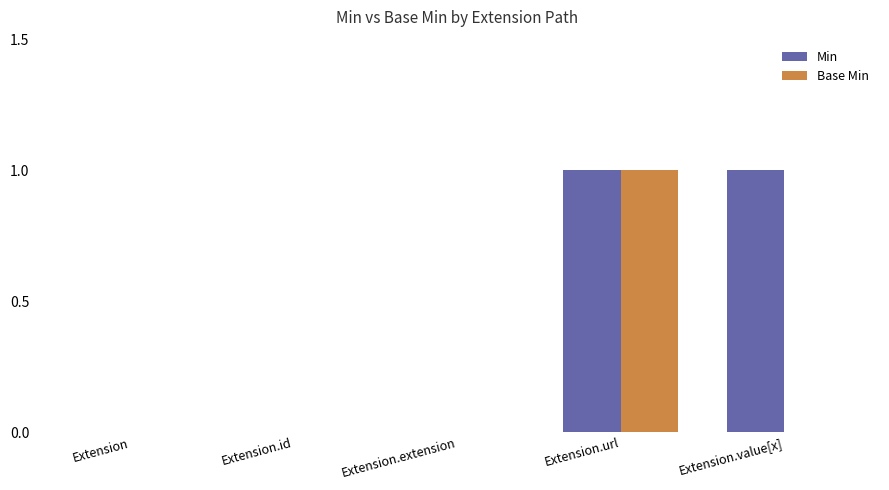

Is the value of Base Min at Extension greater than the value of Min at Extension.url?

No